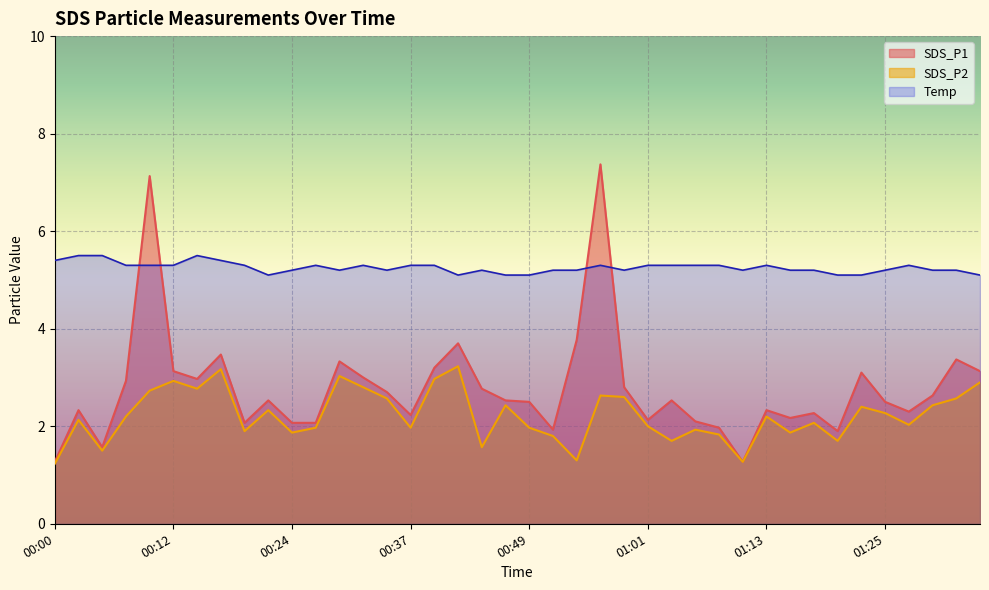

How many data points in SDS_P1 are less than 2?

6